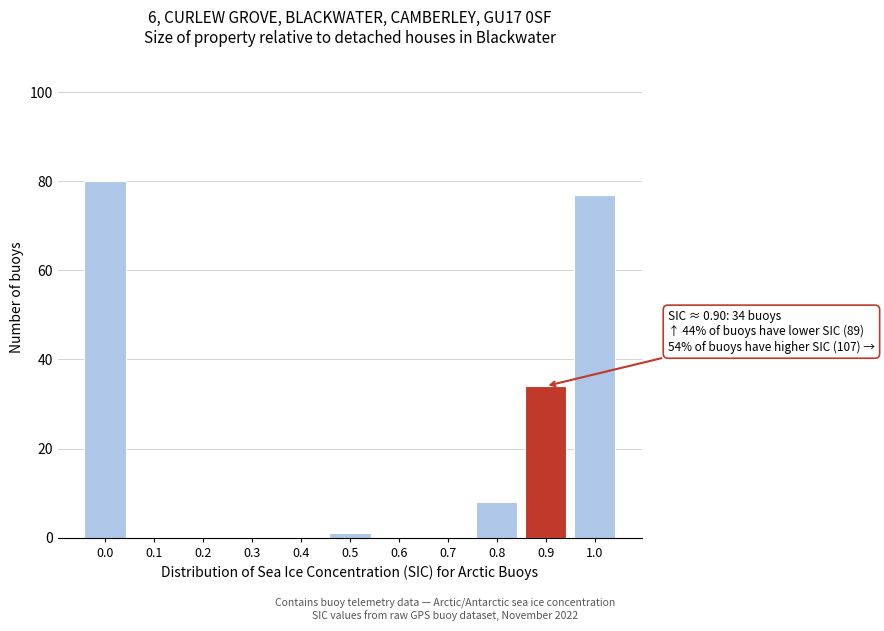

Reading left to right, extract all data points from this chart.

0.0=80	0.1=0	0.2=0	0.3=0	0.4=0	0.5=1	0.6=0	0.7=0	0.8=8	0.9=34	1.0=77